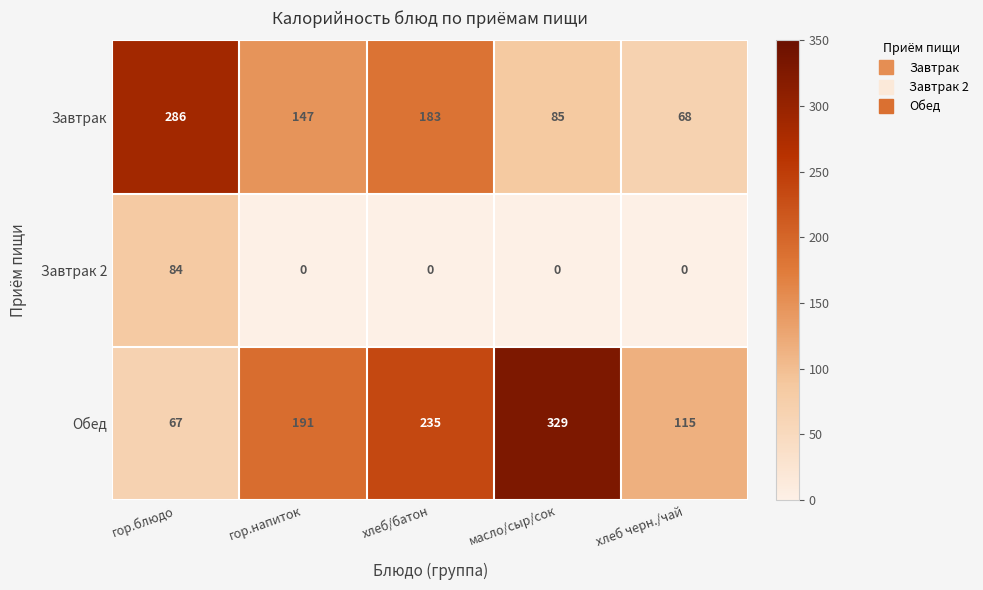

Count the Обед values in the range 115 to 235.

3